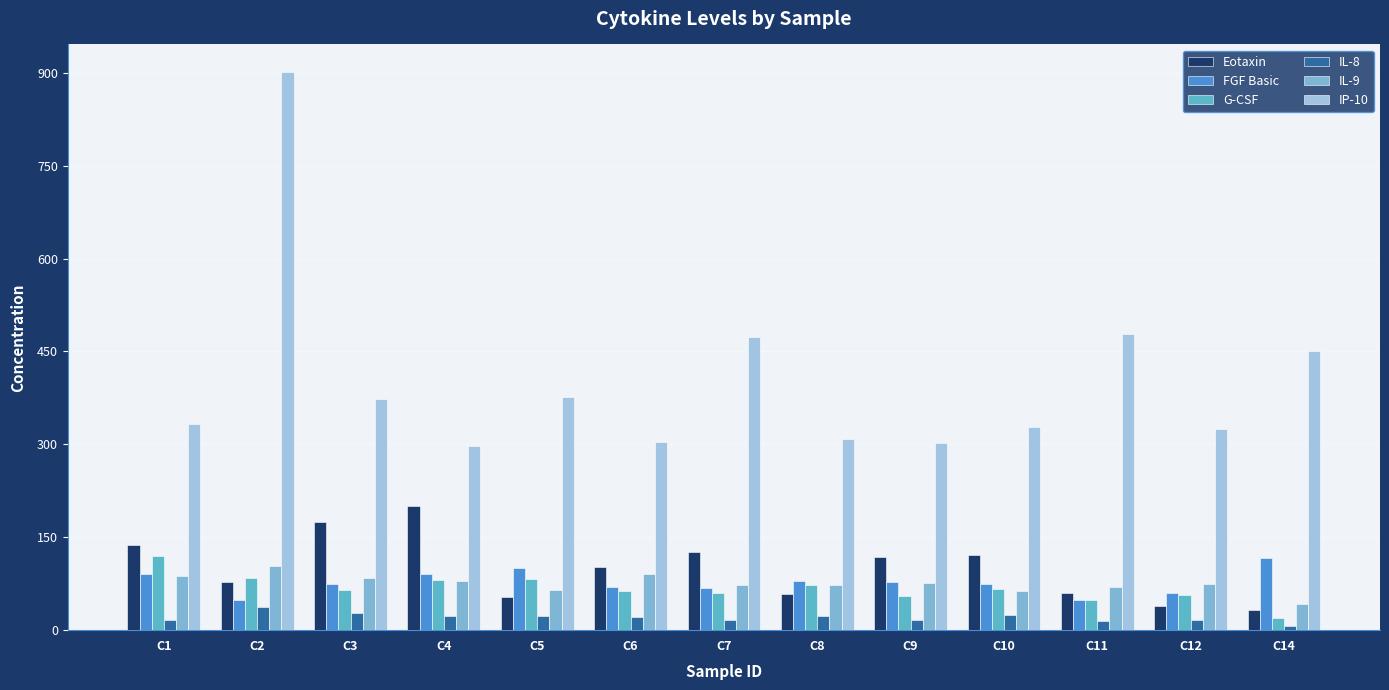

Reading left to right, list all the values displayed in this chart.

Eotaxin: 138.0	78.5	174.4	200.0	52.8	102.3	125.5	57.7	117.9	122.2	60.5	38.3	32.0
FGF Basic: 90.3	48.5	74.9	90.6	100.0	70.0	68.8	79.5	77.0	74.5	49.0	60.8	117.2
G-CSF: 119.8	84.0	64.9	80.4	82.2	62.5	60.1	73.3	54.5	66.1	48.9	56.4	20.4
IL-8: 16.6	37.6	27.9	23.5	22.1	21.9	16.1	22.7	16.3	24.2	15.5	17.2	6.7
IL-9: 87.0	104.4	84.2	79.4	64.3	91.3	72.3	73.1	75.7	64.0	70.4	73.9	41.5
IP-10: 332.2	900.7	372.6	296.6	377.2	303.9	473.4	308.8	302.9	327.4	478.4	325.4	450.7